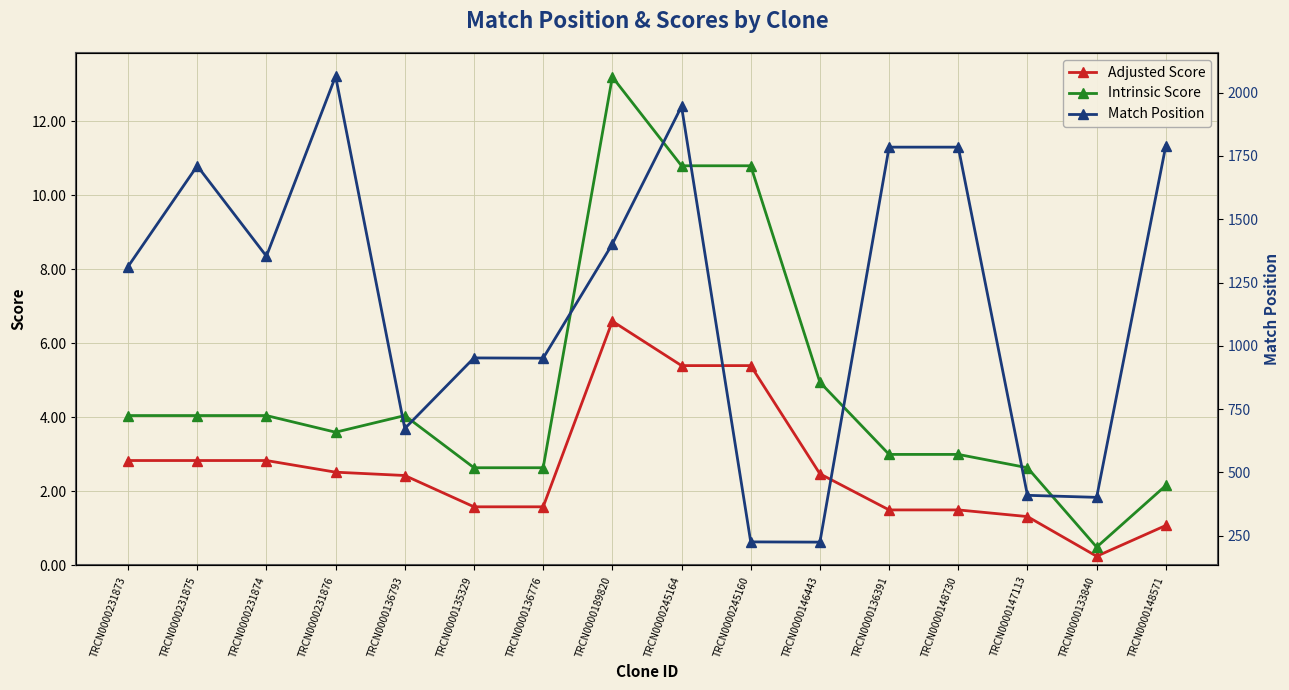

What is the difference between the maximum and minimum values in the Intrinsic Score series?

12.7